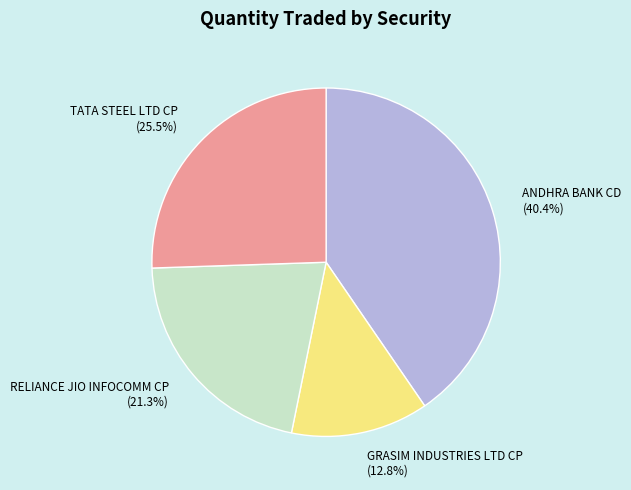

Which slice is the smallest?

GRASIM INDUSTRIES LTD CP